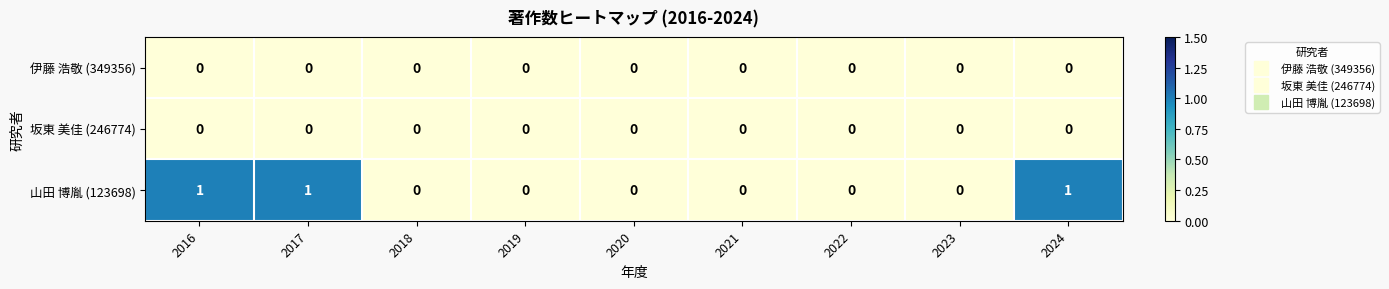

Which series changed the most between 2017 and 2019?

山田 博胤 (123698)